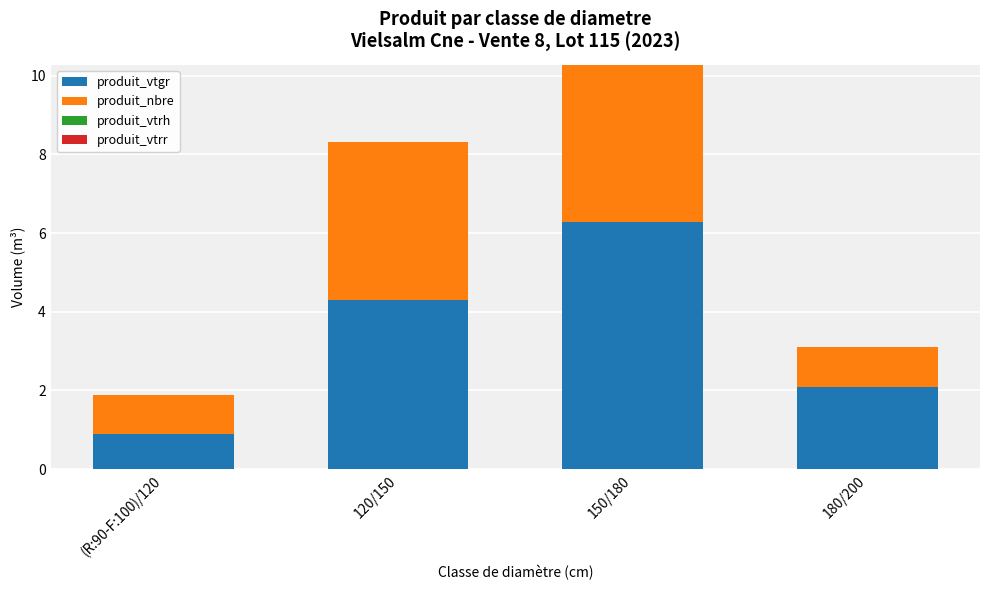

True or false: produit_vtgr has a value of 2.1 at 180/200.

True